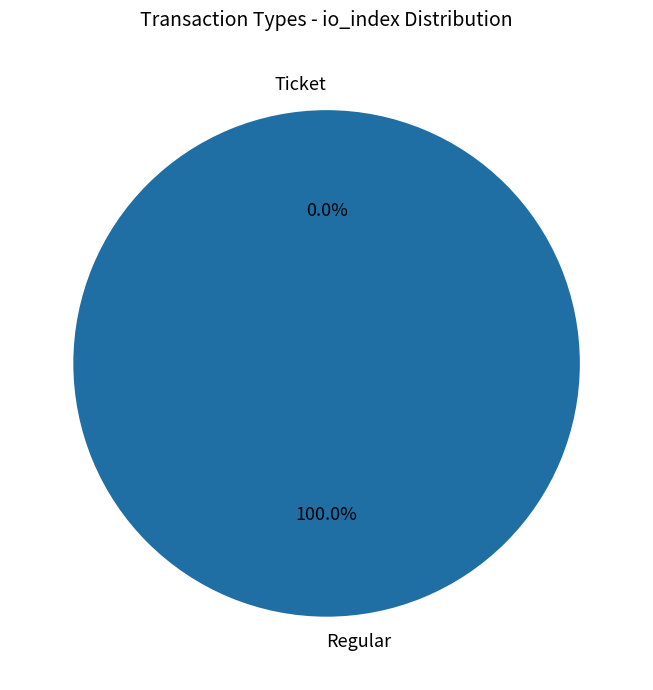

Which category accounts for the majority?

Regular